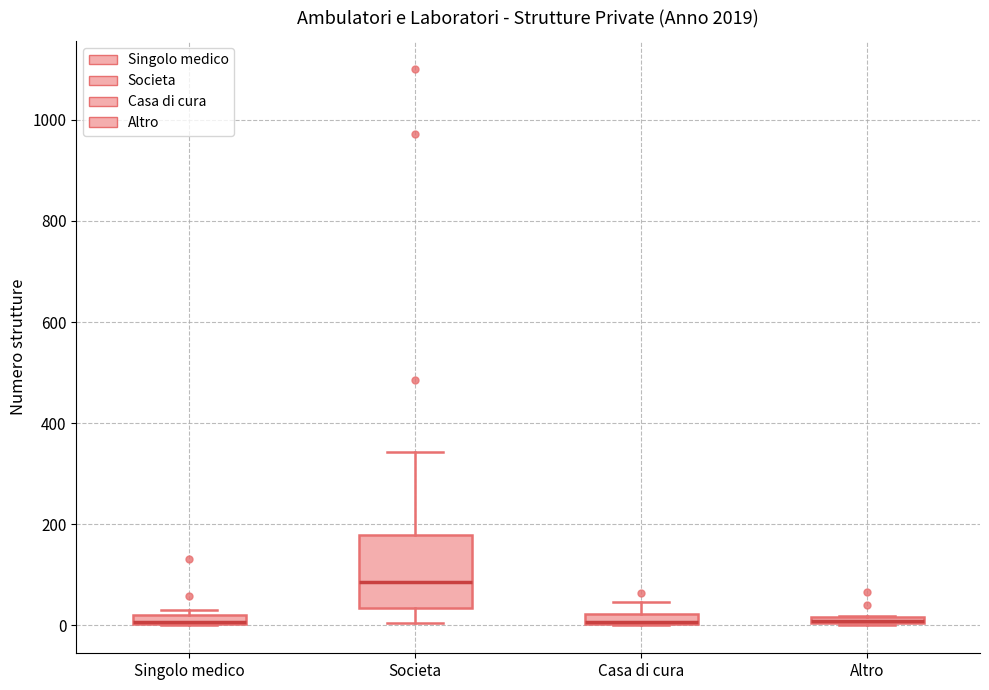

Which box is the tallest, from its lower edge to its upper edge?

Societa